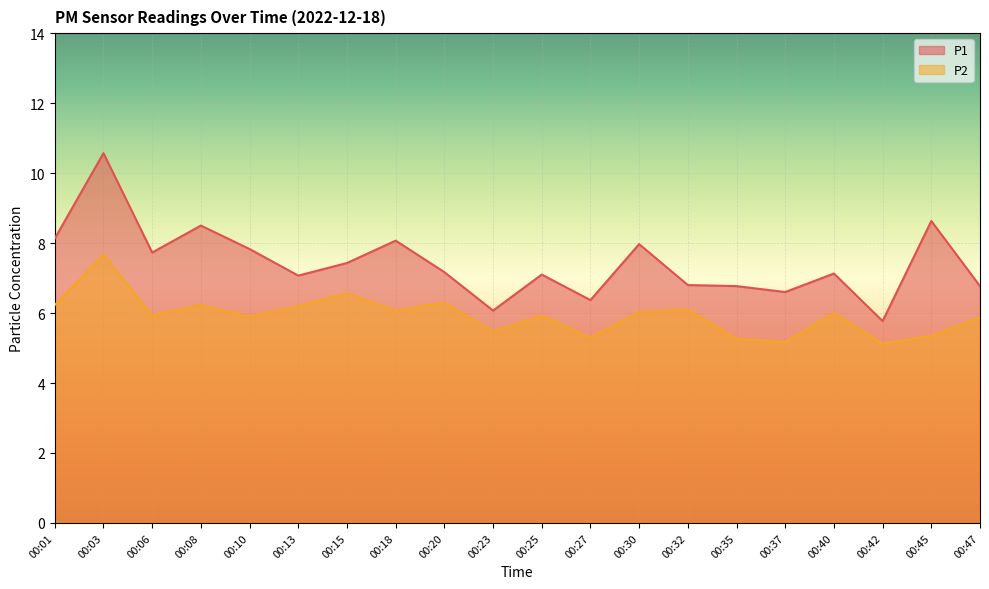

Reading right to left, what are all the values shown in this chart?

P1: 6.8	8.6	5.8	7.1	6.6	6.8	6.8	8.0	6.4	7.1	6.1	7.2	8.1	7.4	7.1	7.8	8.5	7.7	10.6	8.1
P2: 5.9	5.3	5.1	6.0	5.2	5.3	6.1	6.0	5.3	5.9	5.5	6.3	6.1	6.6	6.2	5.9	6.2	5.9	7.7	6.2